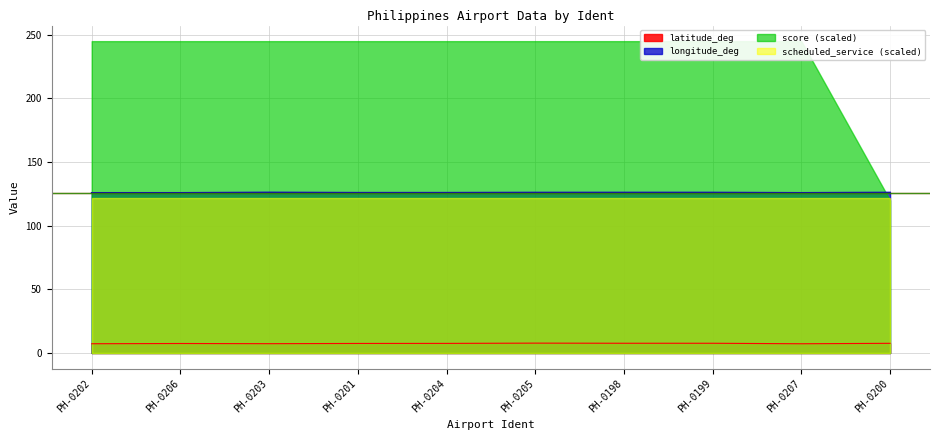

True or false: latitude_deg and longitude_deg cross at least once.

False